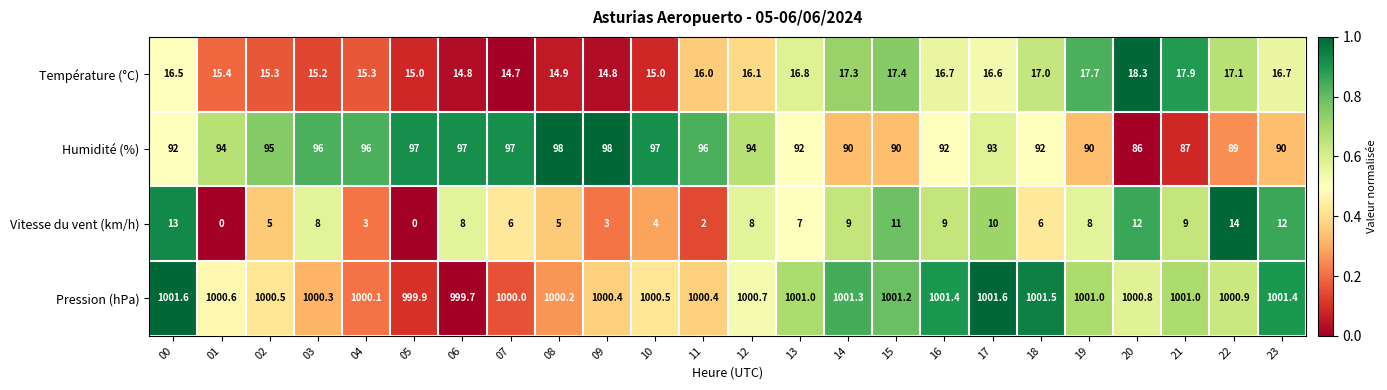

Is it true that Vitesse du vent (km/h) equals 5.0 at 02?

True